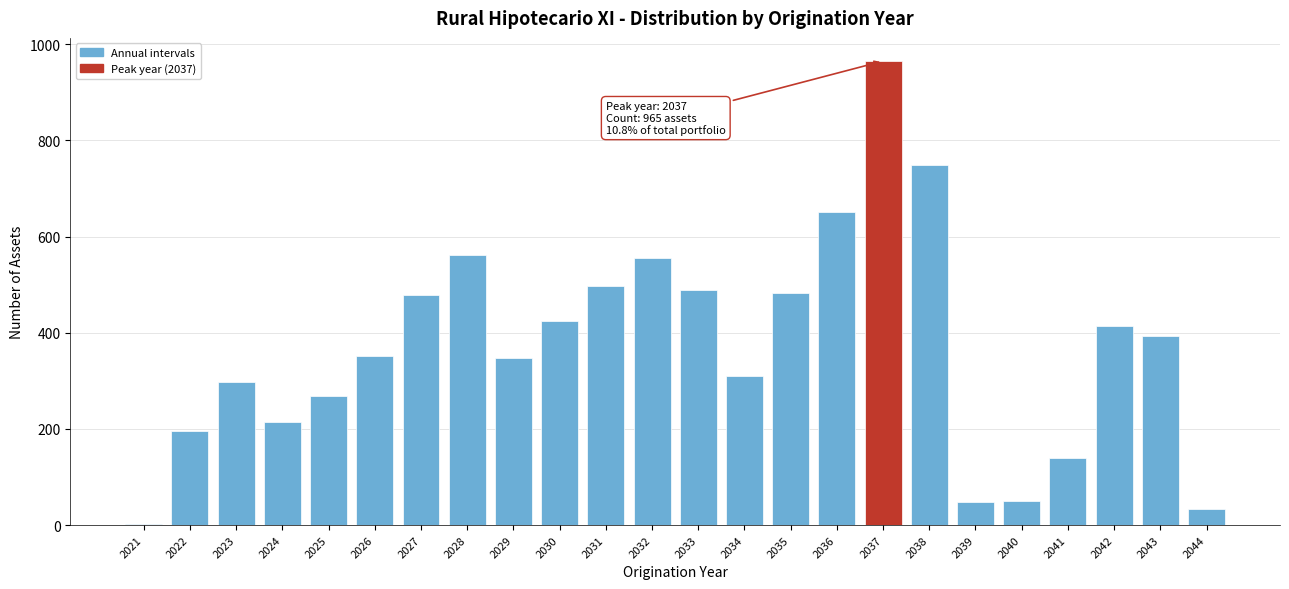

What is the approximate value at 2036, to the nearest 100?

700